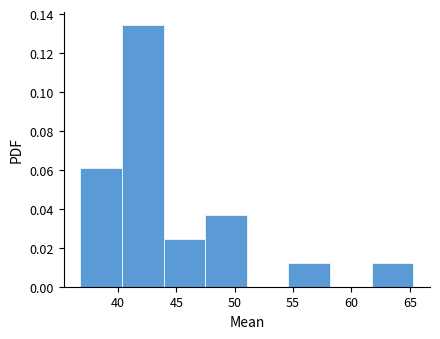

Reading left to right, transcribe this chart: for each bar, give the range it covers on the x-axis and its height. Neither the bar edges nor the heights are printed on the chart, so give them approximately, as read against the axes.

37.0 to 40.5: 0.060
40.5 to 44.0: 0.134
44.0 to 47.5: 0.024
47.5 to 51.0: 0.036
51.0 to 54.5: 0
54.5 to 58.0: 0.012
58.0 to 61.5: 0
61.5 to 65.5: 0.012